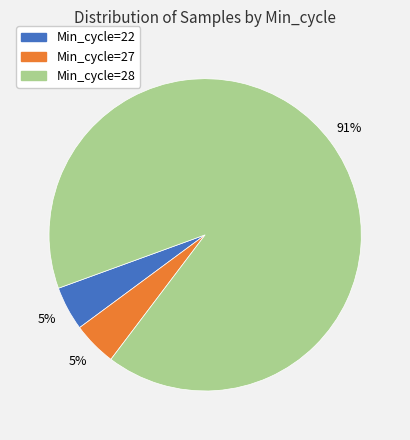

How many segments does this pie chart have?

3